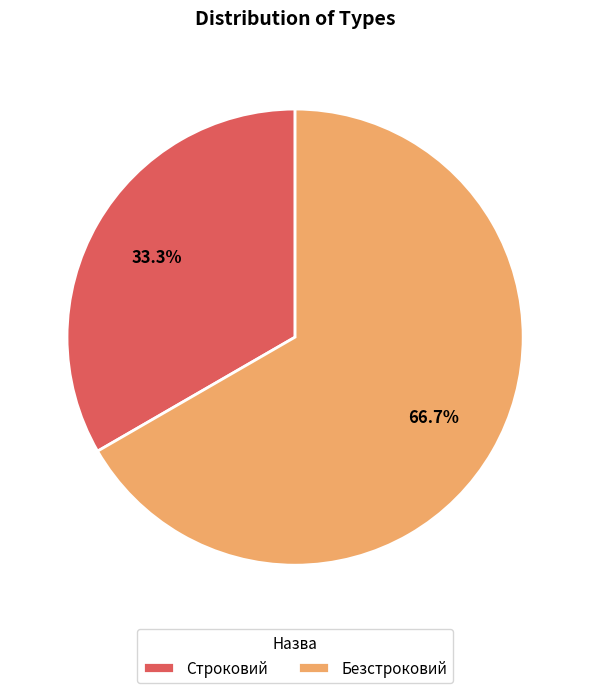

Rank the categories by value from lowest to highest.

Строковий, Безстроковий